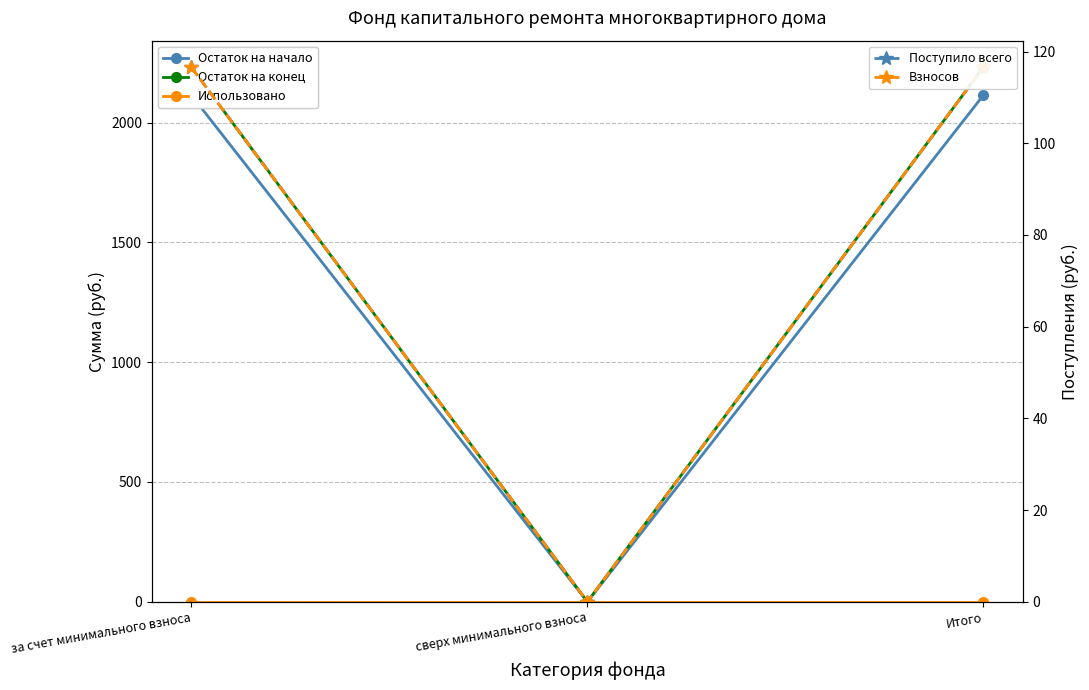

What position from the left is сверх минимального взноса?

2